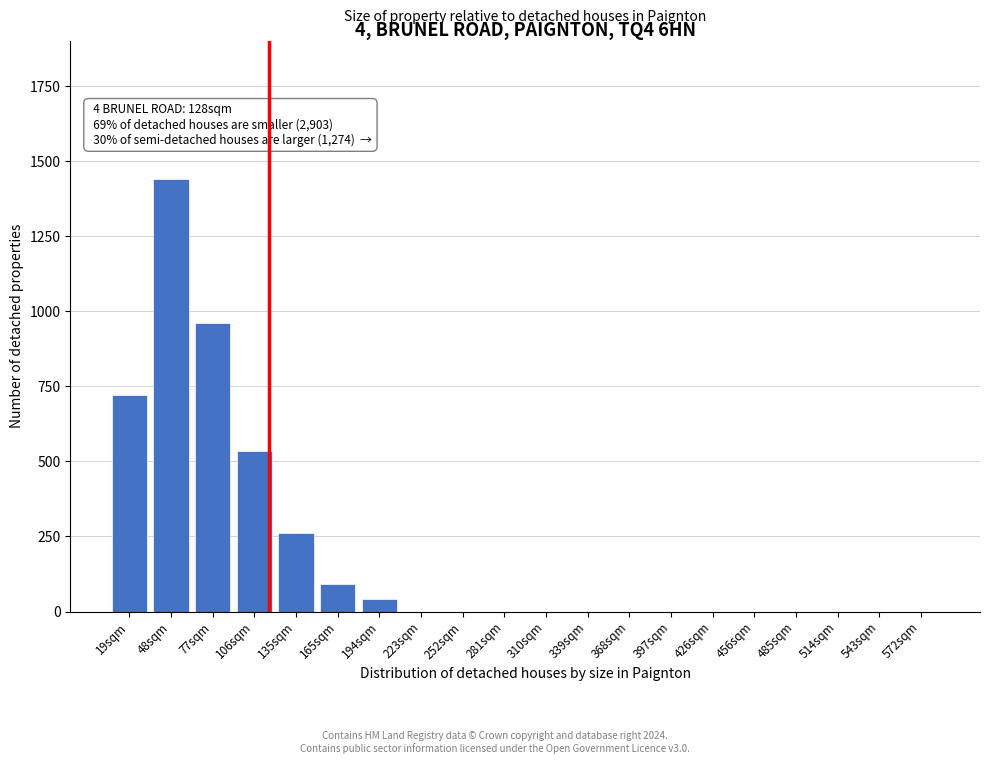

Reading left to right, list all the values displayed in this chart.

19sqm=720	48sqm=1440	77sqm=960	106sqm=536	135sqm=260	165sqm=90	194sqm=40	223sqm=0	252sqm=0	281sqm=0	310sqm=0	339sqm=0	368sqm=0	397sqm=0	426sqm=0	456sqm=0	485sqm=0	514sqm=0	543sqm=0	572sqm=0